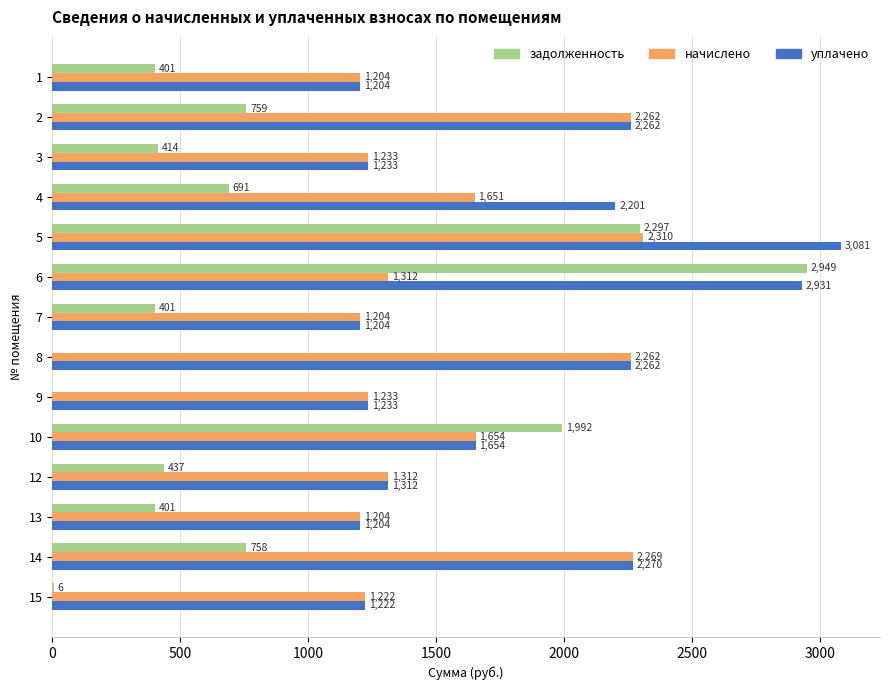

Which label corresponds to the largest value in the chart?

5